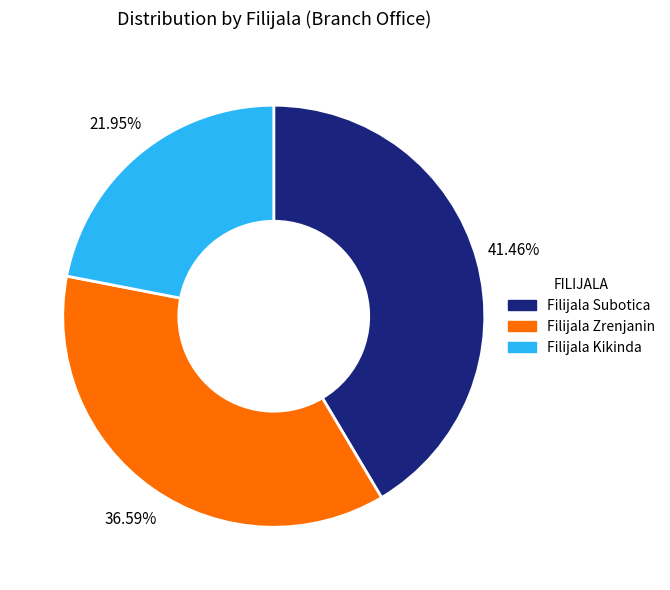

To the nearest percent, what is the average slice percentage?

33%